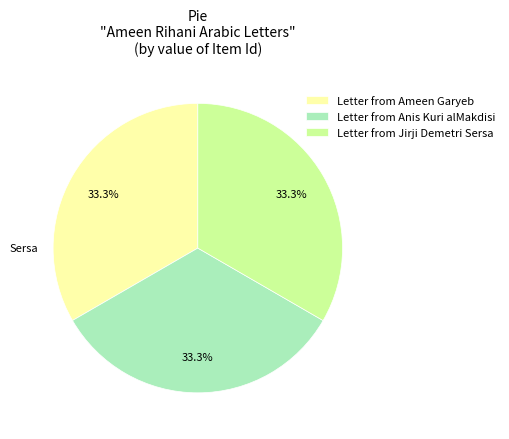

Approximately how many times larger is the value at Letter from Jirji Demetri Sersa compared to Letter from Anis Kuri alMakdisi?

1.0